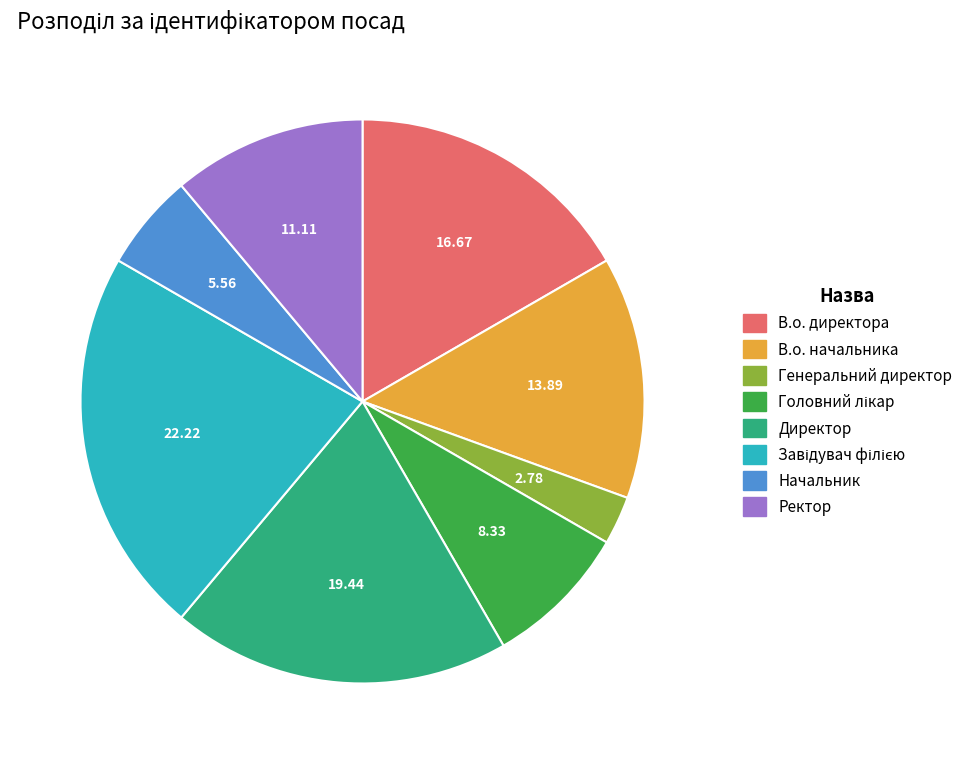

How many slices are in this pie chart?

8